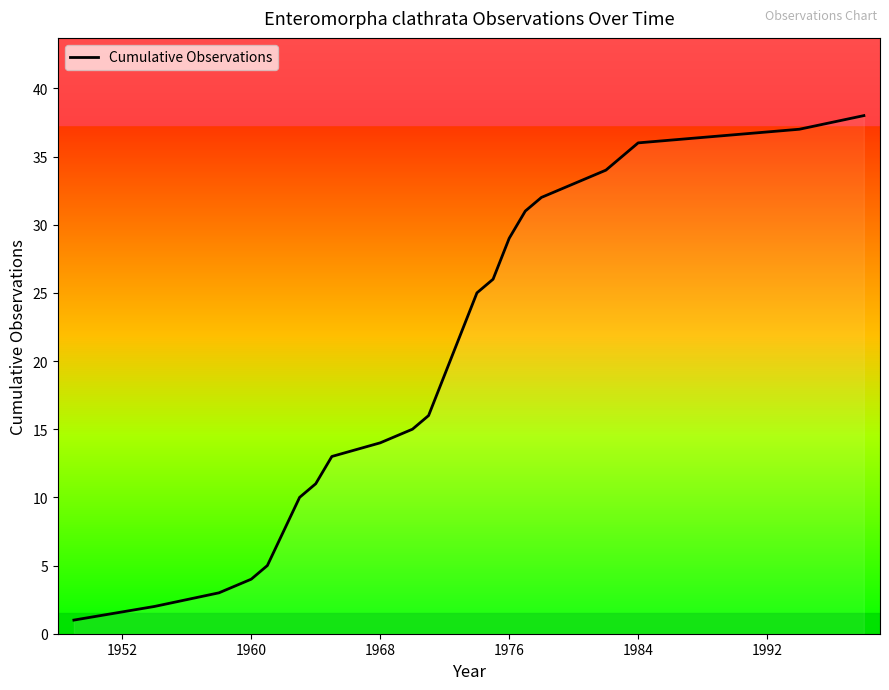

What is the maximum value shown in the chart?

38